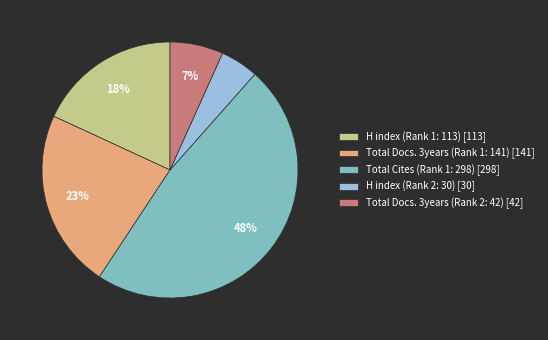

How many segments does this pie chart have?

5